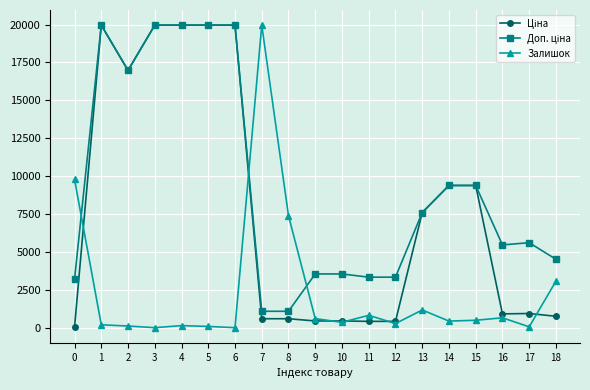

The value of Залишок at 13 is 1168.0. True or false?

True